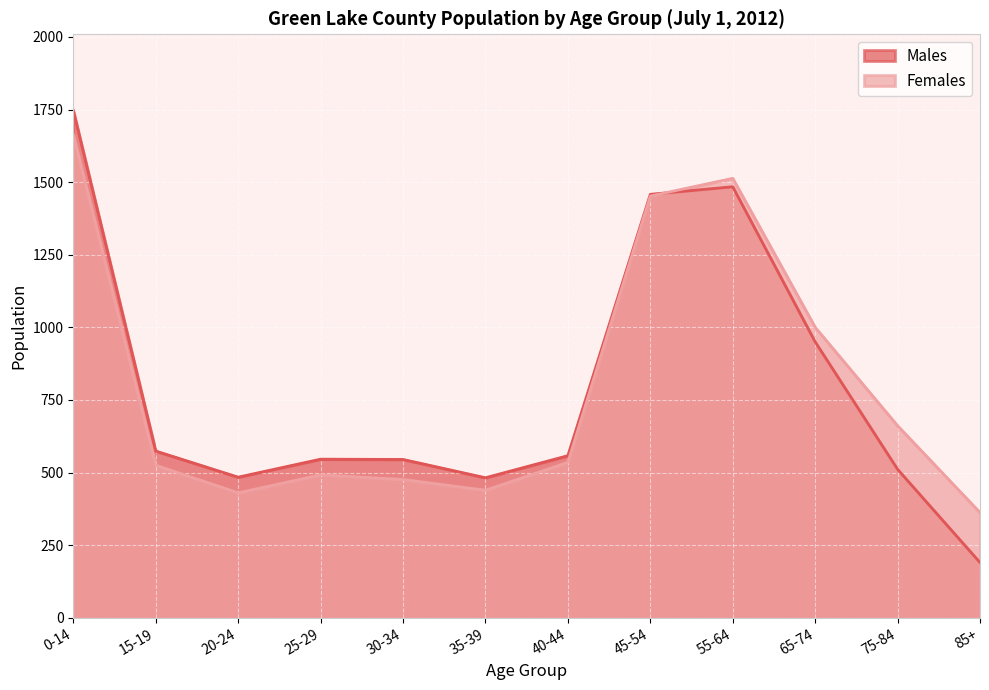

Reading left to right, transcribe all the data shown in this chart.

Males: 1747	574	484	546	545	482	558	1458	1484	950	511	190
Females: 1663	525	430	492	476	439	535	1452	1513	1000	661	362